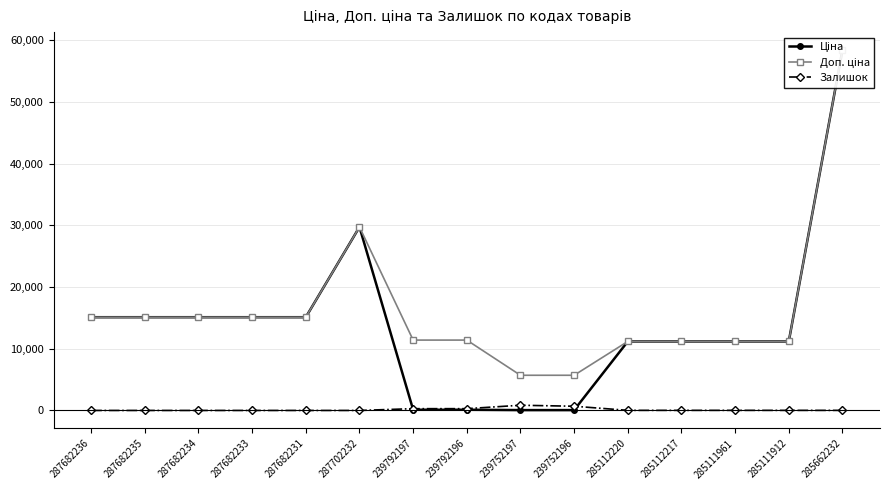

Reading left to right, list all the values displayed in this chart.

Ціна: 287682236=15120.0	287682235=15120.0	287682234=15120.0	287682233=15120.0	287682231=15120.0	287702232=29747.2	239792197=114.1	239792196=114.1	239752197=57.0	239752196=57.0	285112220=11188.2	285112217=11188.2	285111961=11188.2	285111912=11188.2	285662232=58426.5
Доп. ціна: 287682236=15120.0	287682235=15120.0	287682234=15120.0	287682233=15120.0	287682231=15120.0	287702232=29747.2	239792197=11410.0	239792196=11410.0	239752197=5705.0	239752196=5705.0	285112220=11188.2	285112217=11188.2	285111961=11188.2	285111912=11188.2	285662232=58426.5
Залишок: 287682236=0.0	287682235=0.0	287682234=0.0	287682233=0.0	287682231=0.0	287702232=0.0	239792197=289.0	239792196=290.0	239752197=845.0	239752196=683.0	285112220=17.0	285112217=17.0	285111961=17.0	285111912=15.0	285662232=14.0